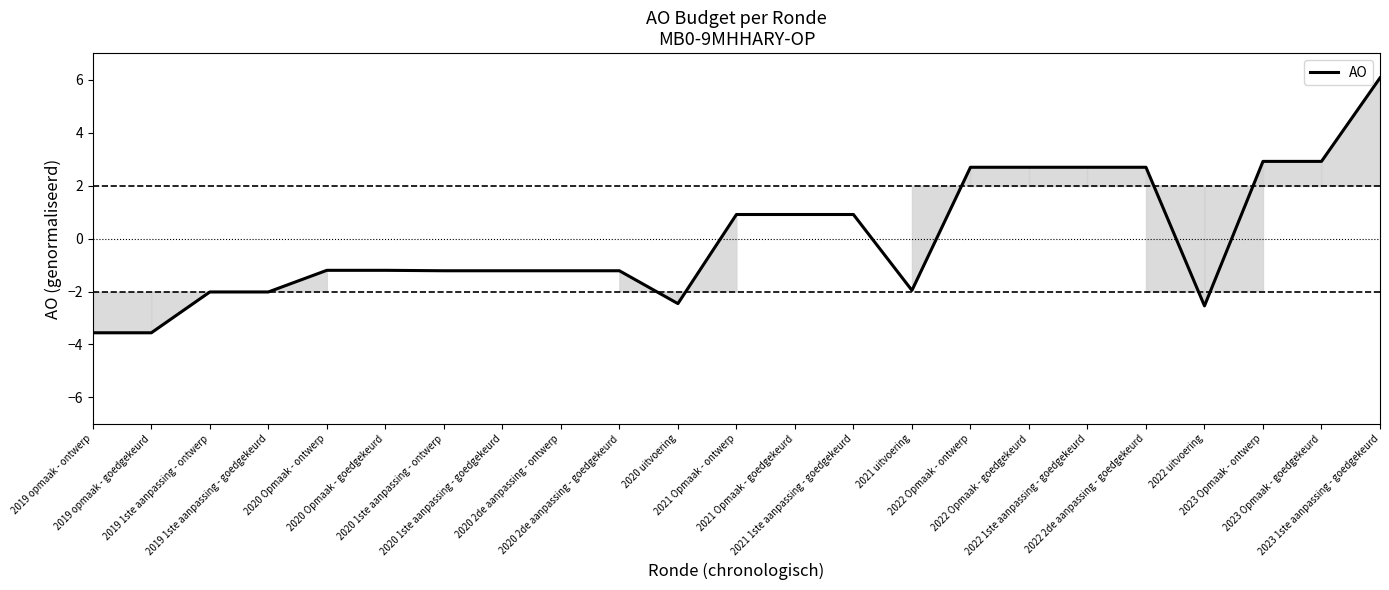

What is the smallest value displayed?

-3.6